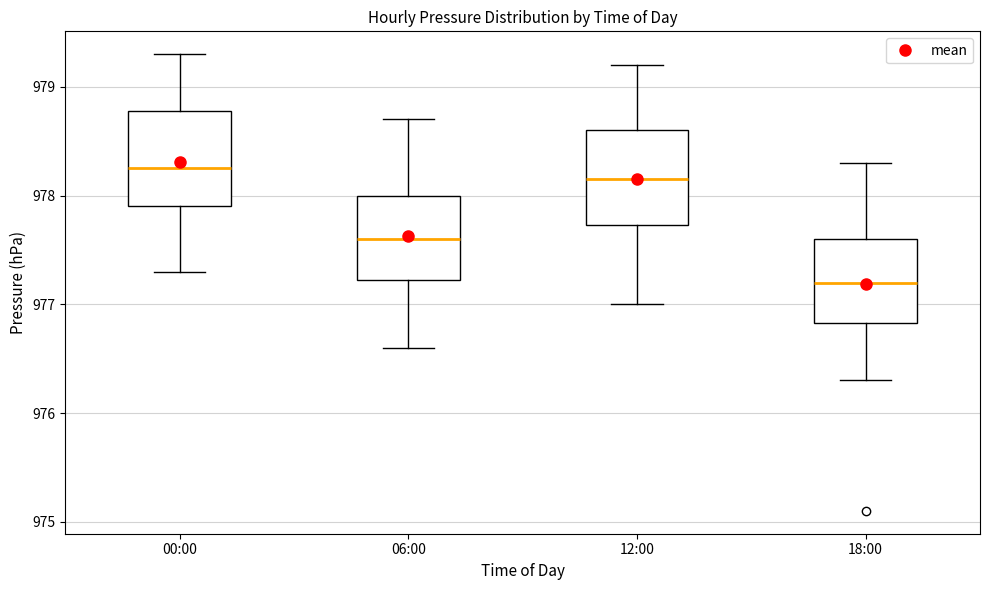

Which box's median line is the lowest?

18:00